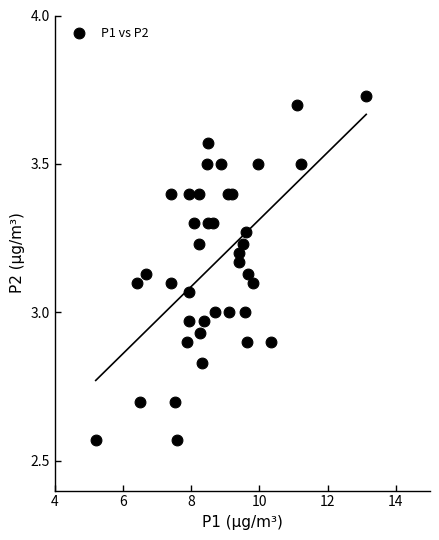

What is the range of X values (max minus min)?

7.9